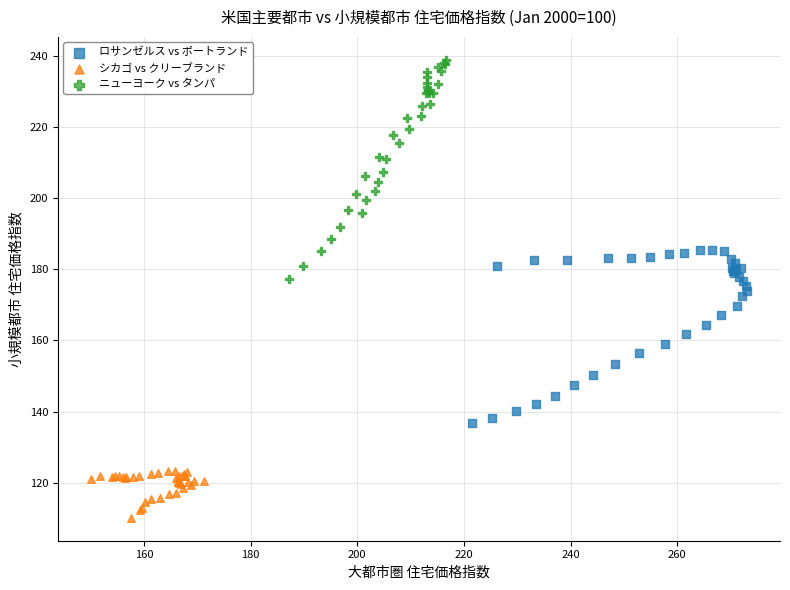

Which series has the widest spread of Y values?

ニューヨーク vs タンパ